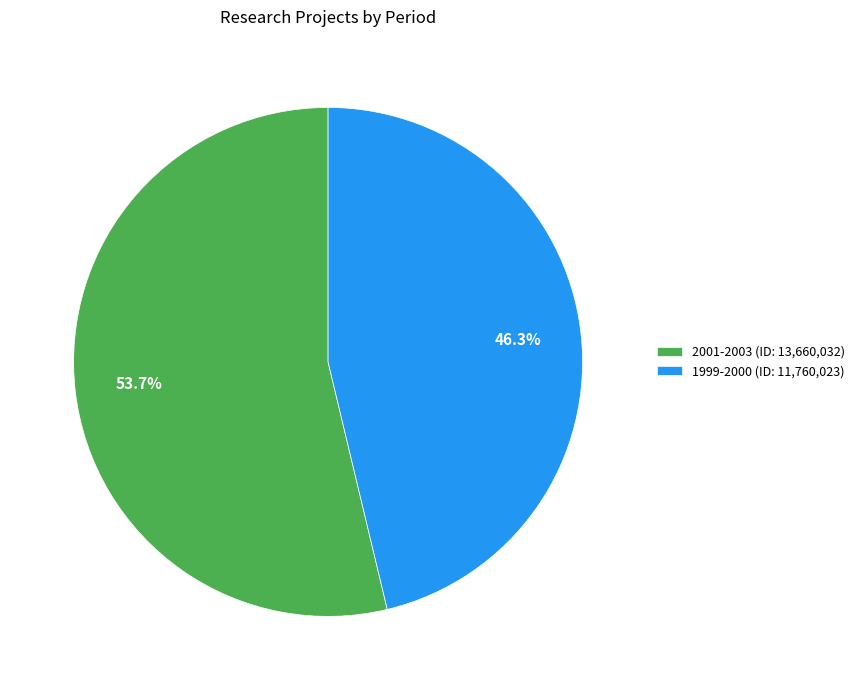

Is 1999-2000 the majority of the pie?

No